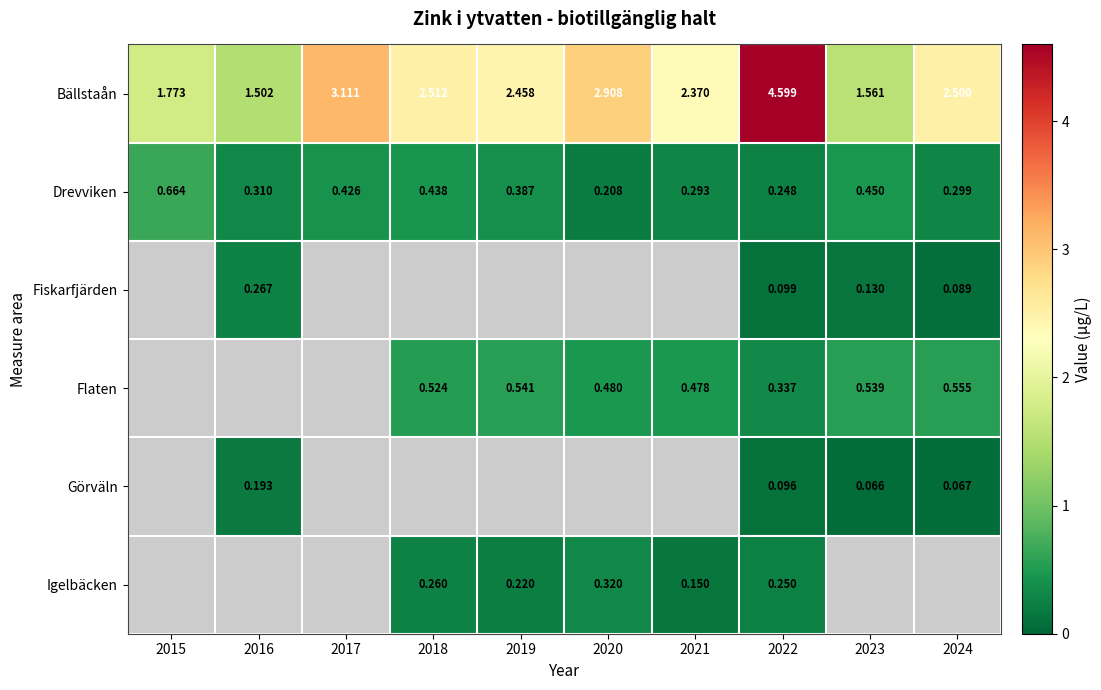

What is the sum of all Bällstaån values?

25.3